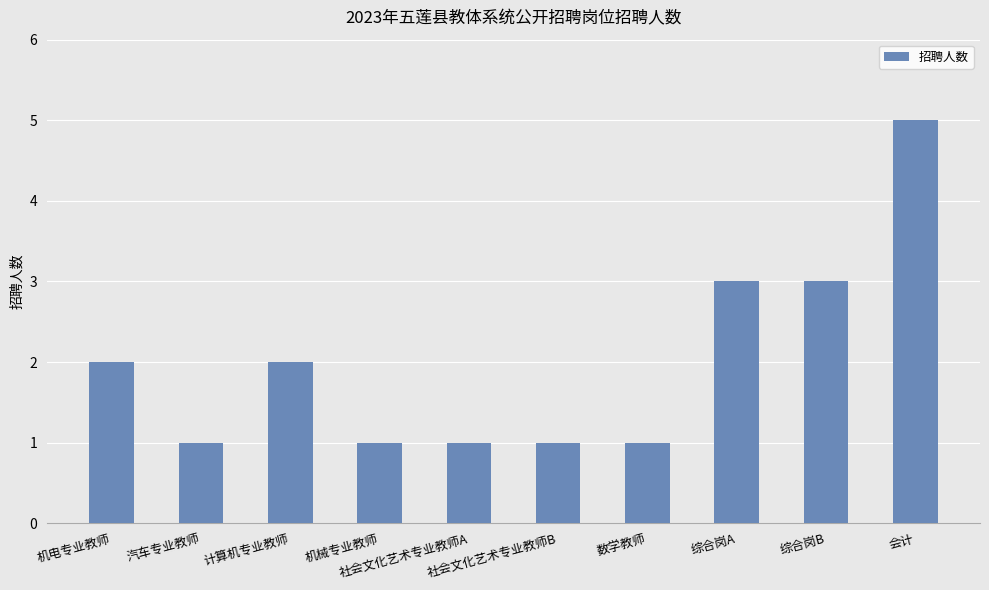

Reading left to right, list all the values displayed in this chart.

机电专业教师=2	汽车专业教师=1	计算机专业教师=2	机械专业教师=1	社会文化艺术专业教师A=1	社会文化艺术专业教师B=1	数学教师=1	综合岗A=3	综合岗B=3	会计=5